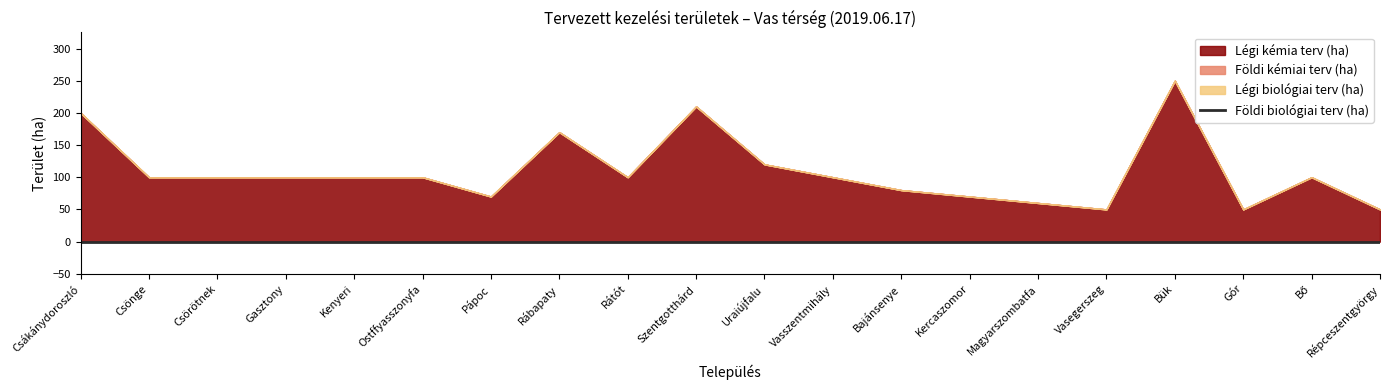

Reading left to right, extract all data points from this chart.

Légi kémia terv (ha): Csákánydoroszló=200	Csönge=100	Csörötnek=100	Gasztony=100	Kenyeri=100	Ostffyasszonyfa=100	Pápoc=70	Rábapaty=170	Rátót=100	Szentgotthárd=210	Uraiújfalu=120	Vasszentmihály=100	Bajánsenye=80	Kercaszomor=70	Magyarszombatfa=60	Vasegerszeg=50	Bük=250	Gór=50	Bő=100	Répceszentgyörgy=50
Földi kémiai terv (ha): Csákánydoroszló=0	Csönge=0	Csörötnek=0	Gasztony=0	Kenyeri=0	Ostffyasszonyfa=0	Pápoc=0	Rábapaty=0	Rátót=0	Szentgotthárd=0	Uraiújfalu=0	Vasszentmihály=0	Bajánsenye=0	Kercaszomor=0	Magyarszombatfa=0	Vasegerszeg=0	Bük=0	Gór=0	Bő=0	Répceszentgyörgy=0
Légi biológiai terv (ha): Csákánydoroszló=0	Csönge=0	Csörötnek=0	Gasztony=0	Kenyeri=0	Ostffyasszonyfa=0	Pápoc=0	Rábapaty=0	Rátót=0	Szentgotthárd=0	Uraiújfalu=0	Vasszentmihály=0	Bajánsenye=0	Kercaszomor=0	Magyarszombatfa=0	Vasegerszeg=0	Bük=0	Gór=0	Bő=0	Répceszentgyörgy=0
Földi biológiai terv (ha): Csákánydoroszló=0	Csönge=0	Csörötnek=0	Gasztony=0	Kenyeri=0	Ostffyasszonyfa=0	Pápoc=0	Rábapaty=0	Rátót=0	Szentgotthárd=0	Uraiújfalu=0	Vasszentmihály=0	Bajánsenye=0	Kercaszomor=0	Magyarszombatfa=0	Vasegerszeg=0	Bük=0	Gór=0	Bő=0	Répceszentgyörgy=0